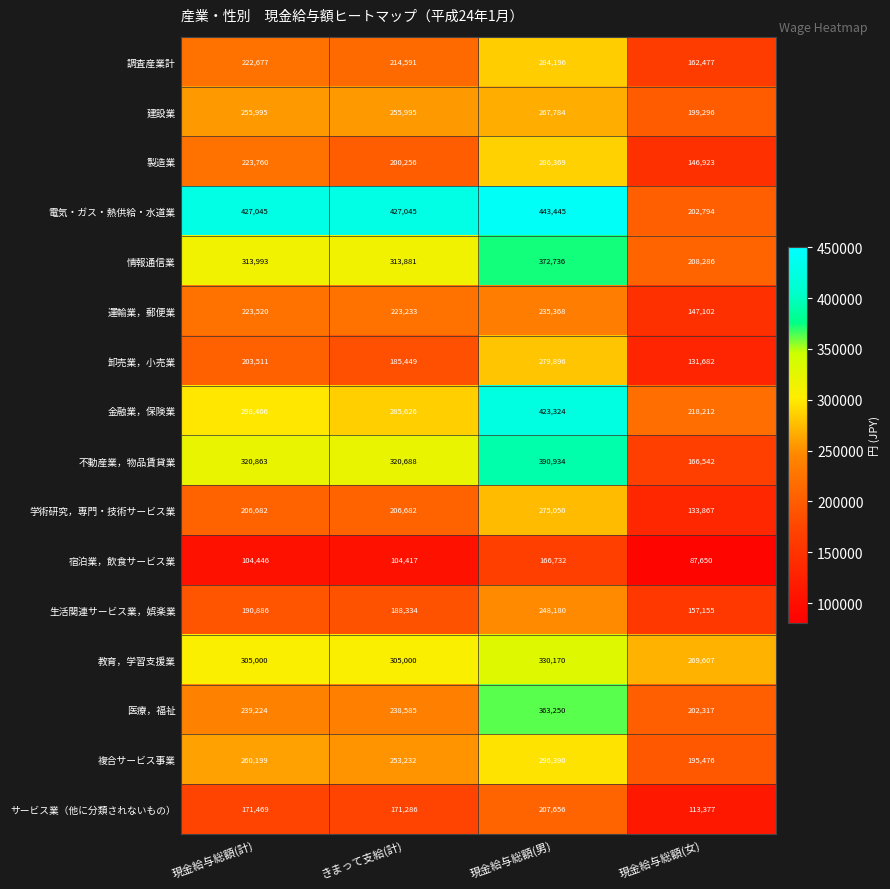

List the series in order of their peak value, highest first.

電気・ガス・熱供給・水道業, 金融業，保険業, 不動産業，物品賃貸業, 情報通信業, 医療，福祉, 教育，学習支援業, 複合サービス事業, 製造業, 調査産業計, 卸売業，小売業, 学術研究，専門・技術サービス業, 建設業, 生活関連サービス業，娯楽業, 運輸業，郵便業, サービス業（他に分類されないもの）, 宿泊業，飲食サービス業